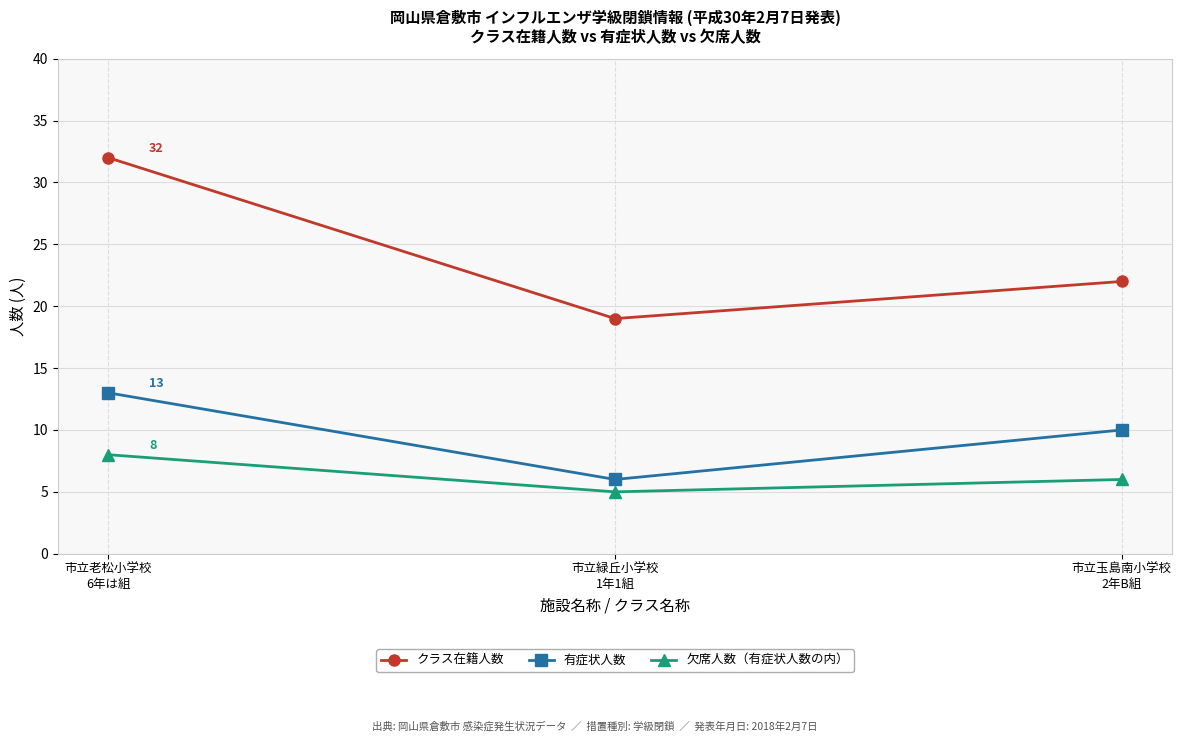

What are all the series names shown in the legend?

クラス在籍人数, 有症状人数, 欠席人数（有症状人数の内）